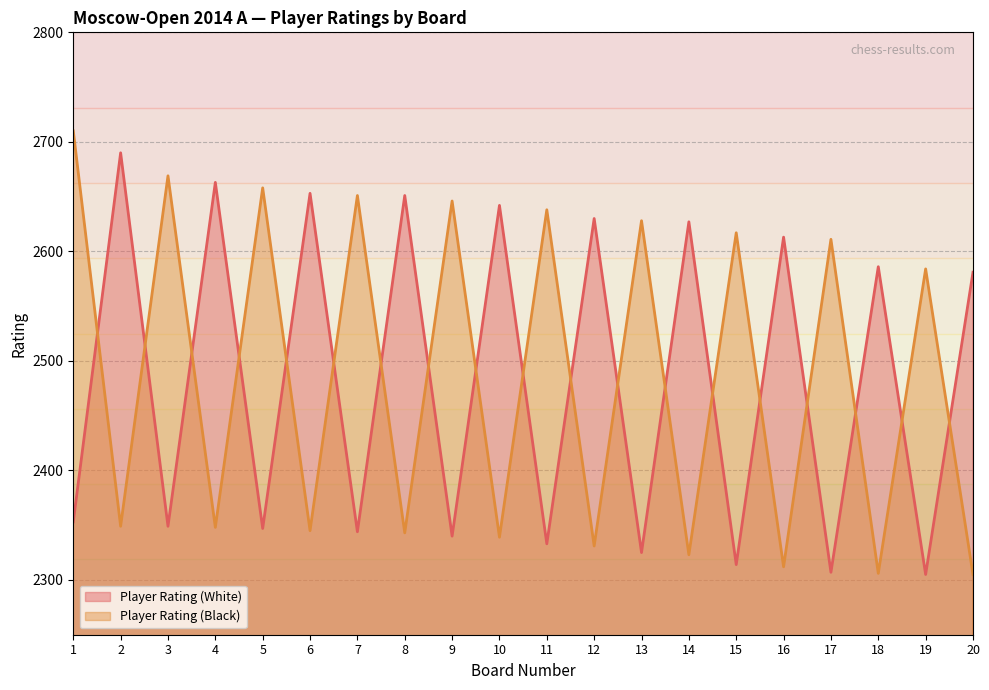

List the series in order of their peak value, highest first.

Player Rating (Black), Player Rating (White)